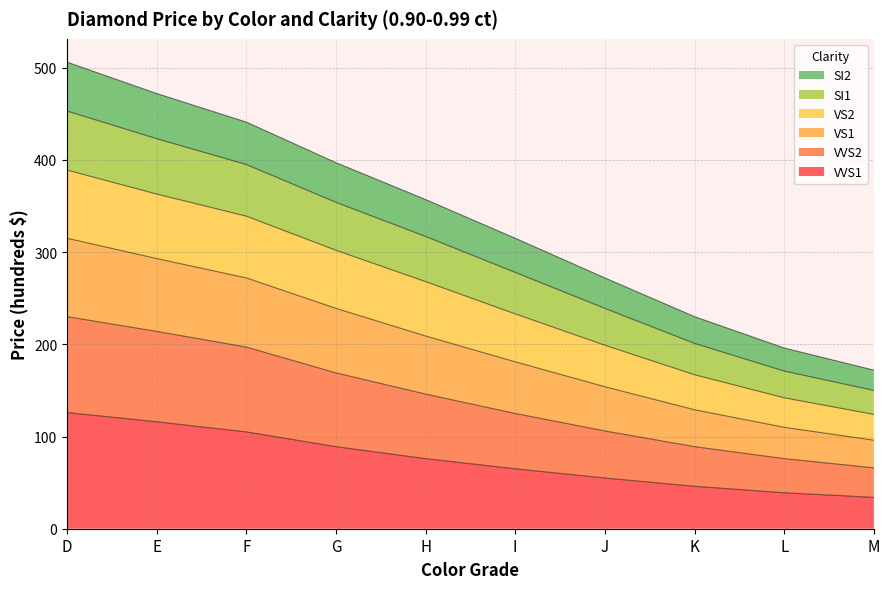

What is the total value across all series at E?

472